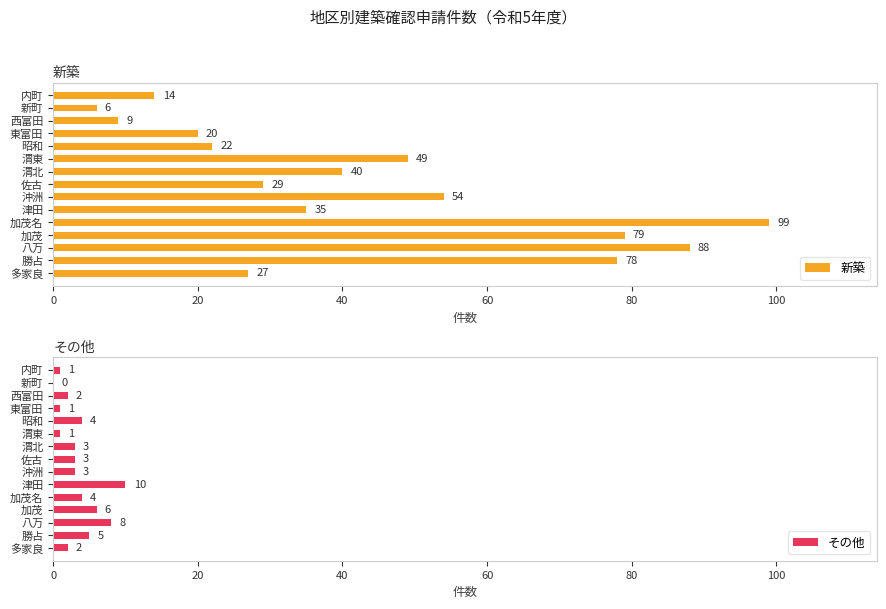

Does the chart contain any negative values?

No